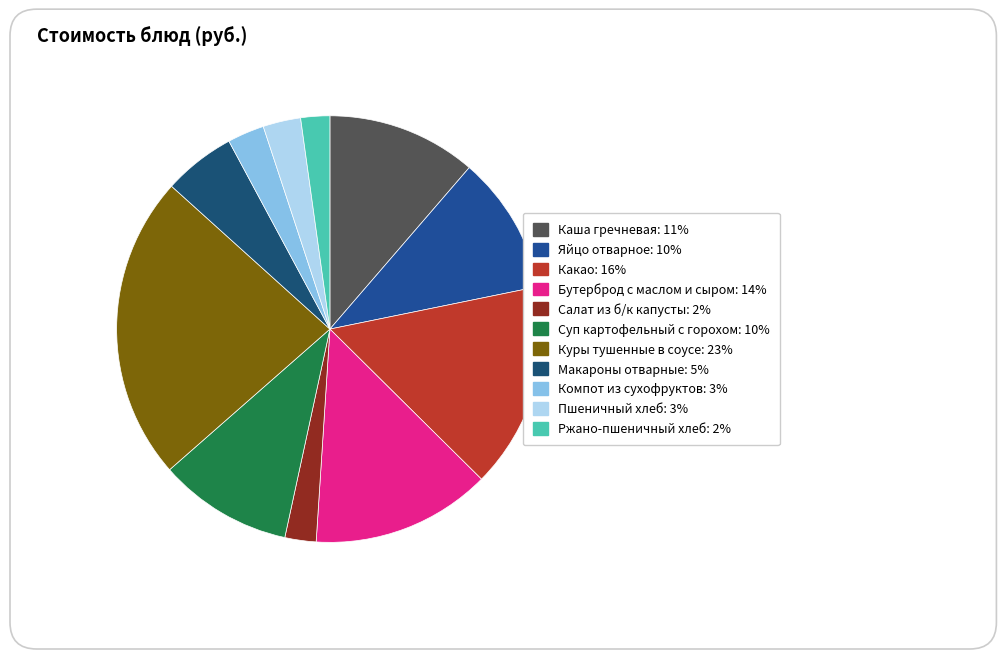

What is the ratio of the value at Яйцо отварное to the value at Какао?

0.7